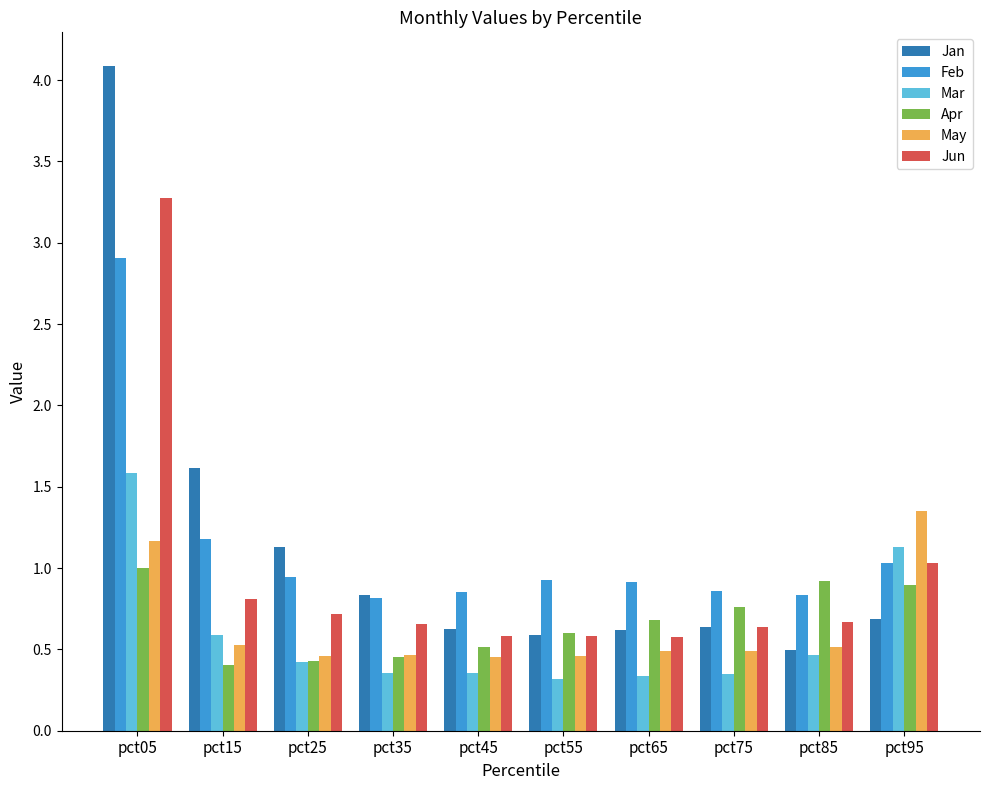

At how many categories does at least one series exceed 2?

1